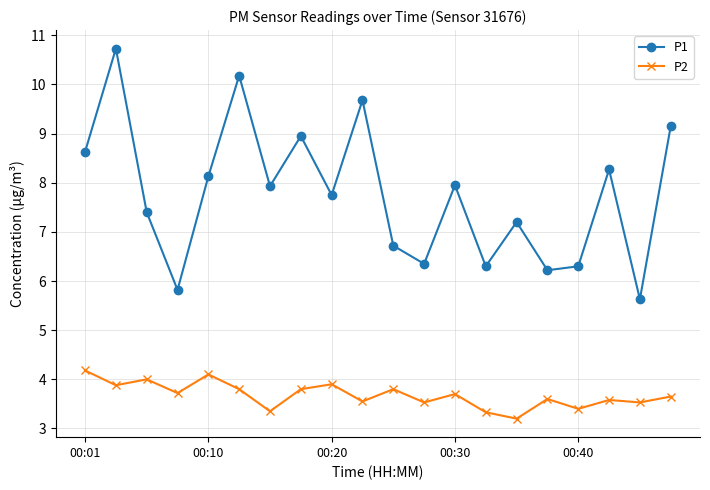

Does the chart display data point markers on the line(s)?

Yes